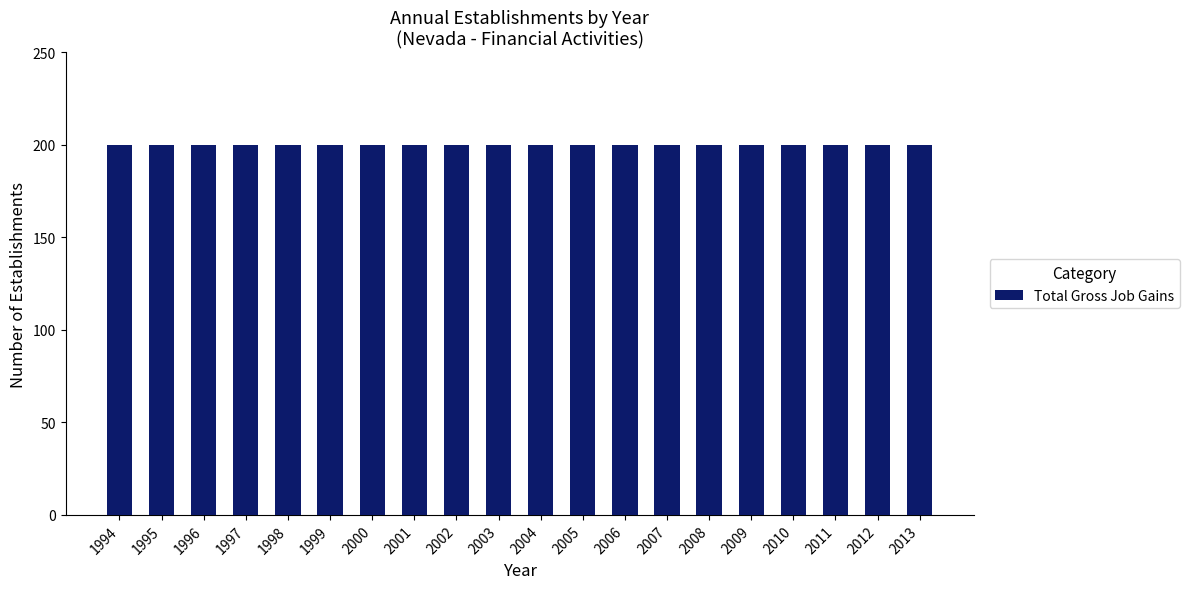

Count the number of categories in the chart.

20